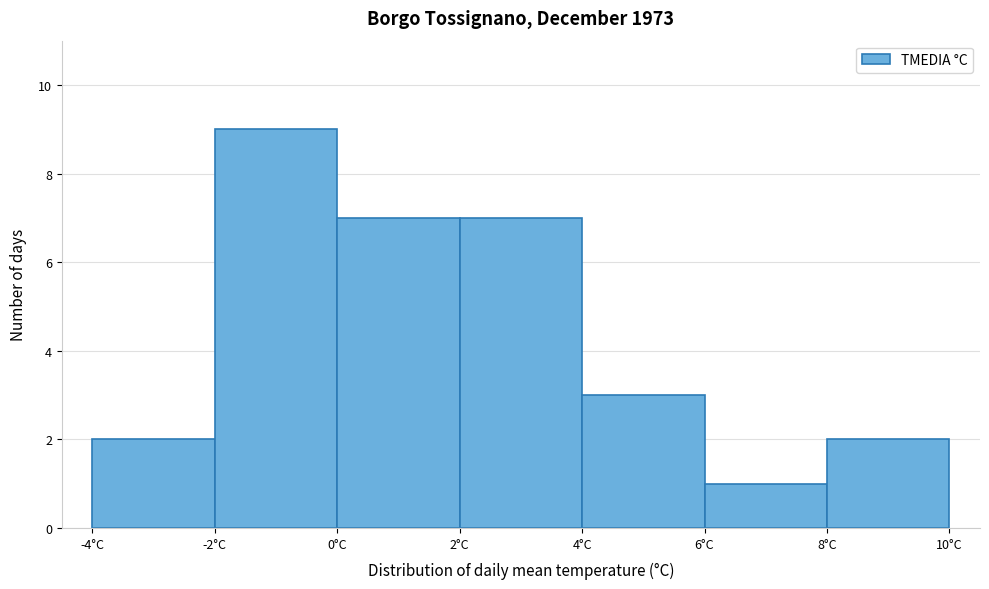

Over which range of the x-axis is the bar tallest?

-2 to 0